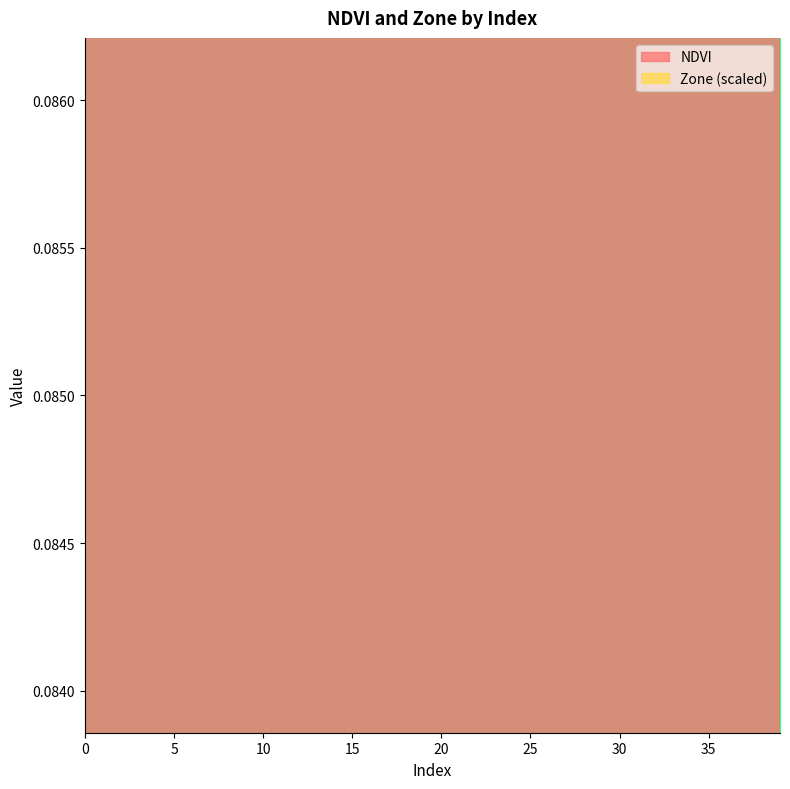

What is the sum of the NDVI values at 37 and 0?

0.2